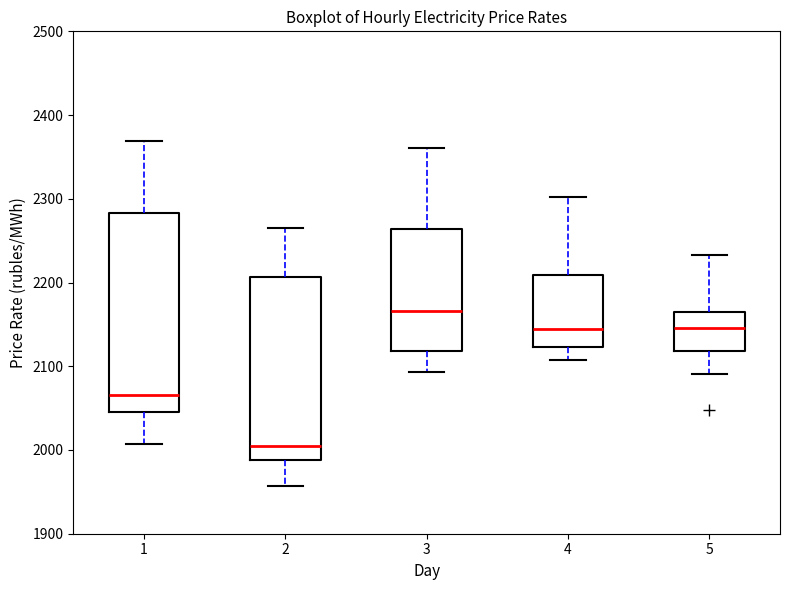

Reading left to right, transcribe this box plot: for each box, give where its median line is, the range the box spans, and where its two whiskers end, as read against the y-axis. The values are not printed on the chart, so give them approximately, as read against the axis.

1: median 2070, box 2040 to 2280, whiskers 2010 to 2370
2: median 2000, box 1990 to 2210, whiskers 1960 to 2270
3: median 2170, box 2120 to 2260, whiskers 2090 to 2360
4: median 2140, box 2120 to 2210, whiskers 2110 to 2300
5: median 2150, box 2120 to 2170, whiskers 2090 to 2230